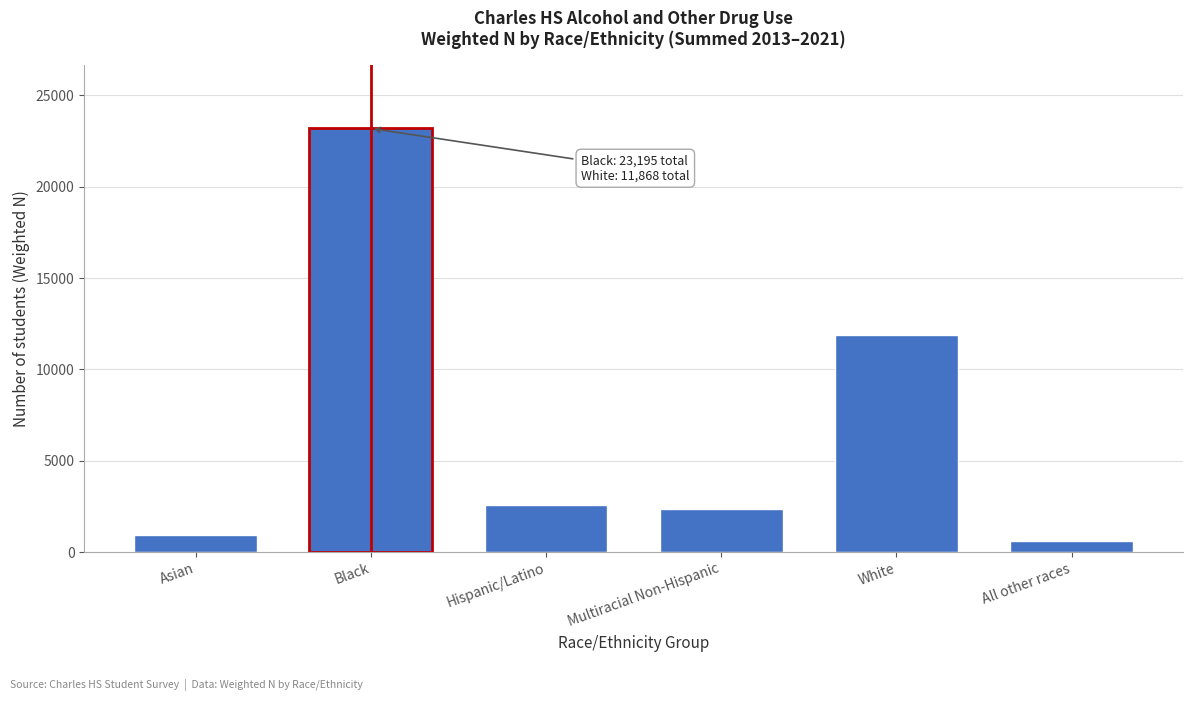

Reading right to left, transcribe all the data shown in this chart.

All other races=625	White=11868	Multiracial Non-Hispanic=2329	Hispanic/Latino=2579	Black=23195	Asian=921